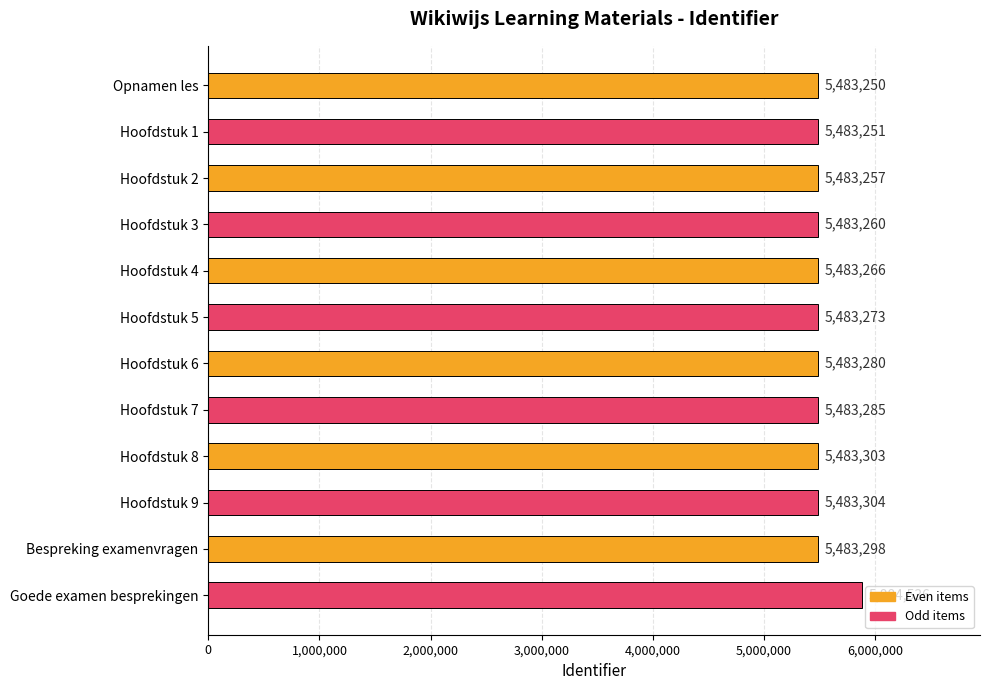

The chart shows a value of 5483260 at Hoofdstuk 3. True or false?

True